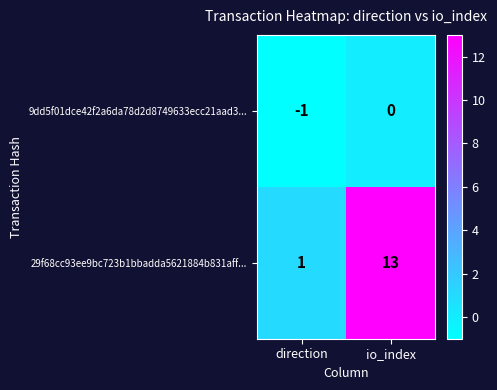

Which category has the highest value across all series?

io_index